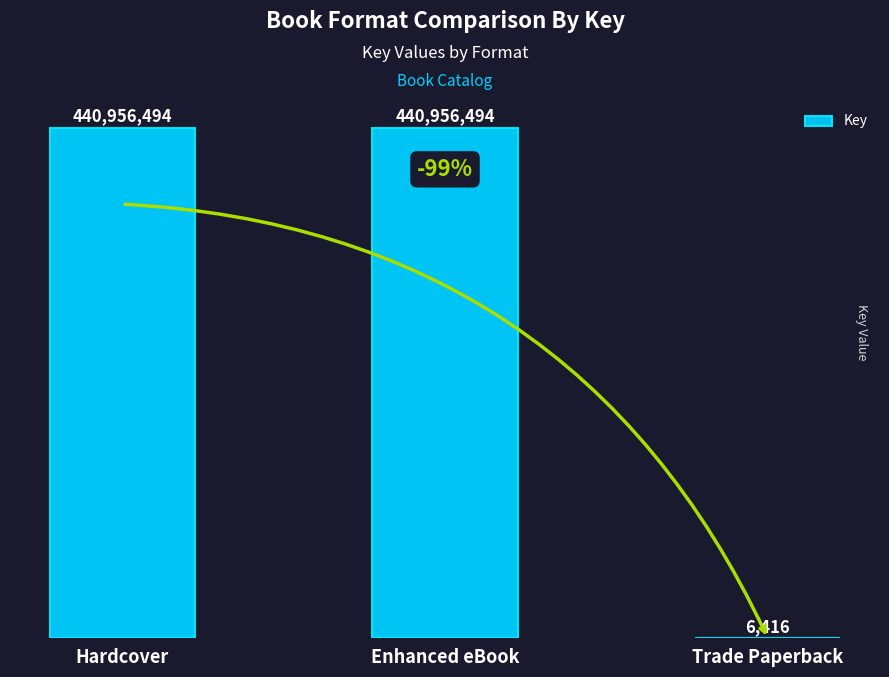

Count the number of categories in the chart.

3